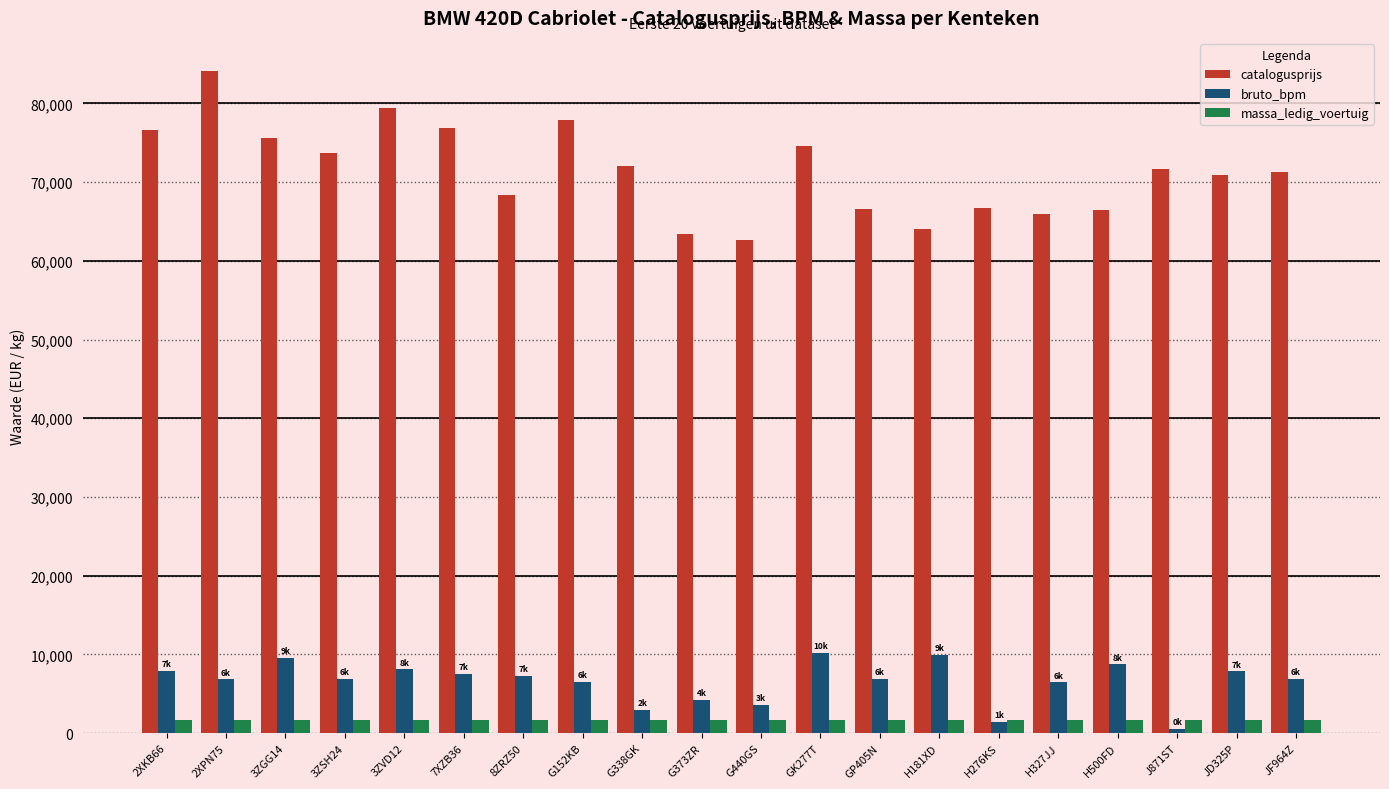

What is the label of the 14th bar from the right?

8ZRZ50